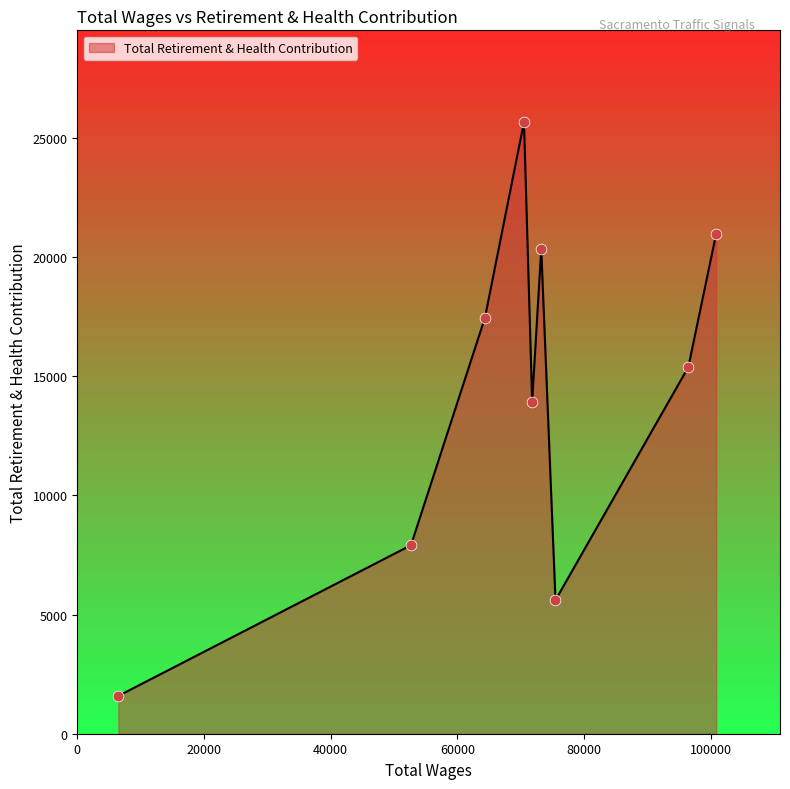

What is the greatest value displayed?

25669